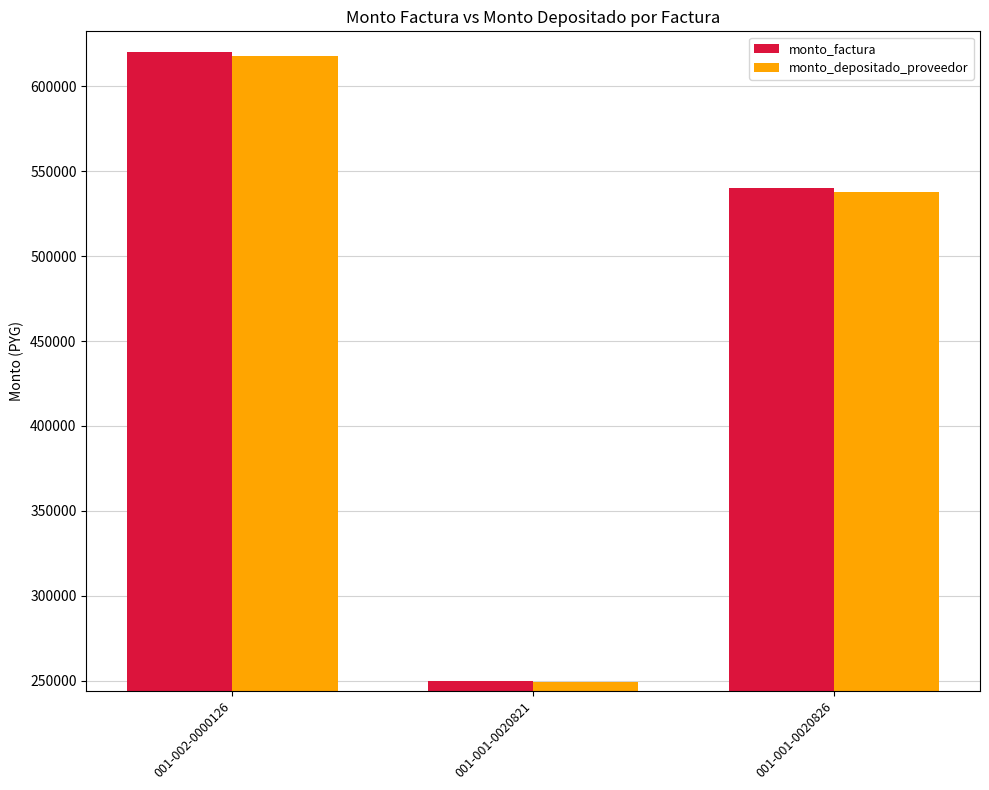

At how many categories does at least one series exceed 582079?

1